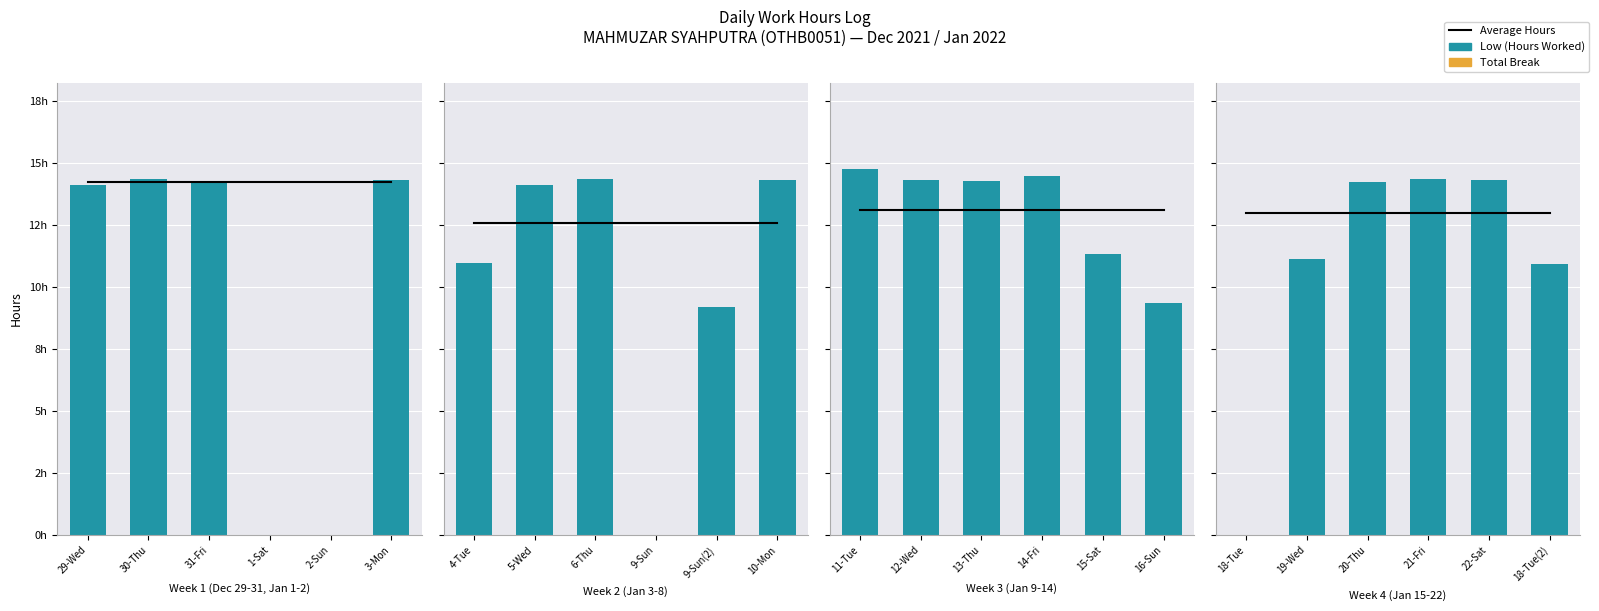

Is the value of Average Hours at 22-Sat greater than the value of Total Break at 19-Wed?

Yes